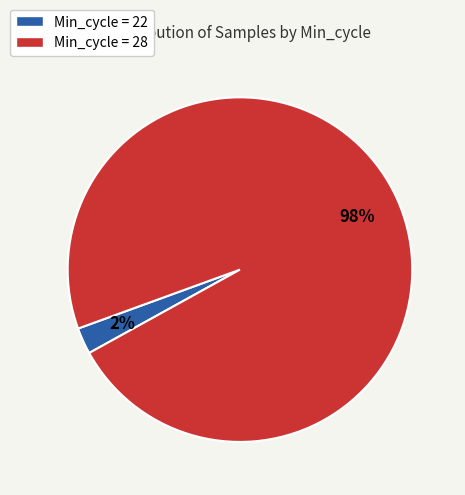

Does any single category account for the majority?

Yes